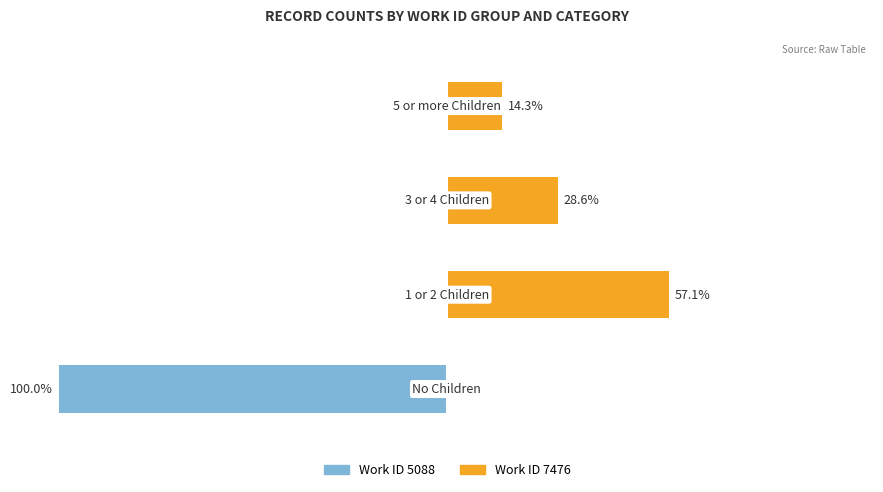

Reading right to left, what are all the values shown in this chart?

Work ID 5088: 3=0.0	2=0.0	1=0.0	0=-100.0
Work ID 7476: 3=14.3	2=28.6	1=57.1	0=0.0